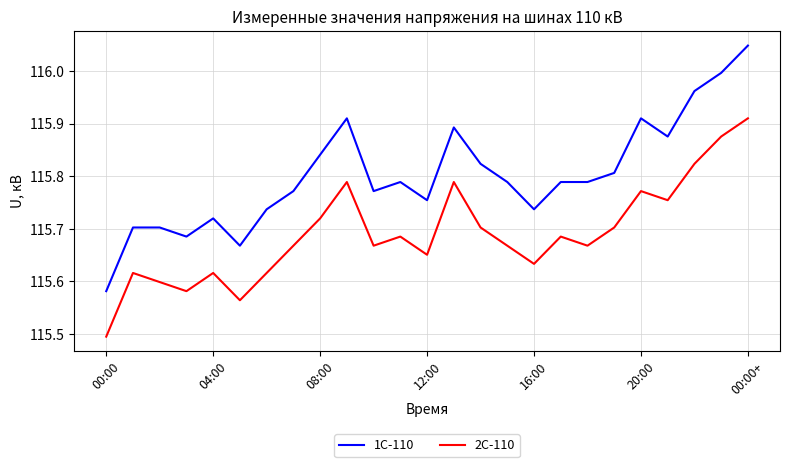

How many interior local valleys does the 2С-110 series have?

7